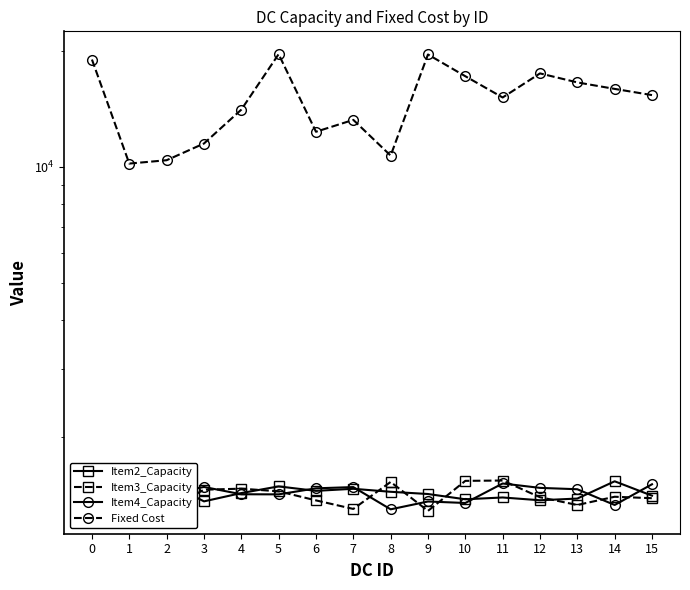

At which label is Item2_Capacity closest to 1445?

6